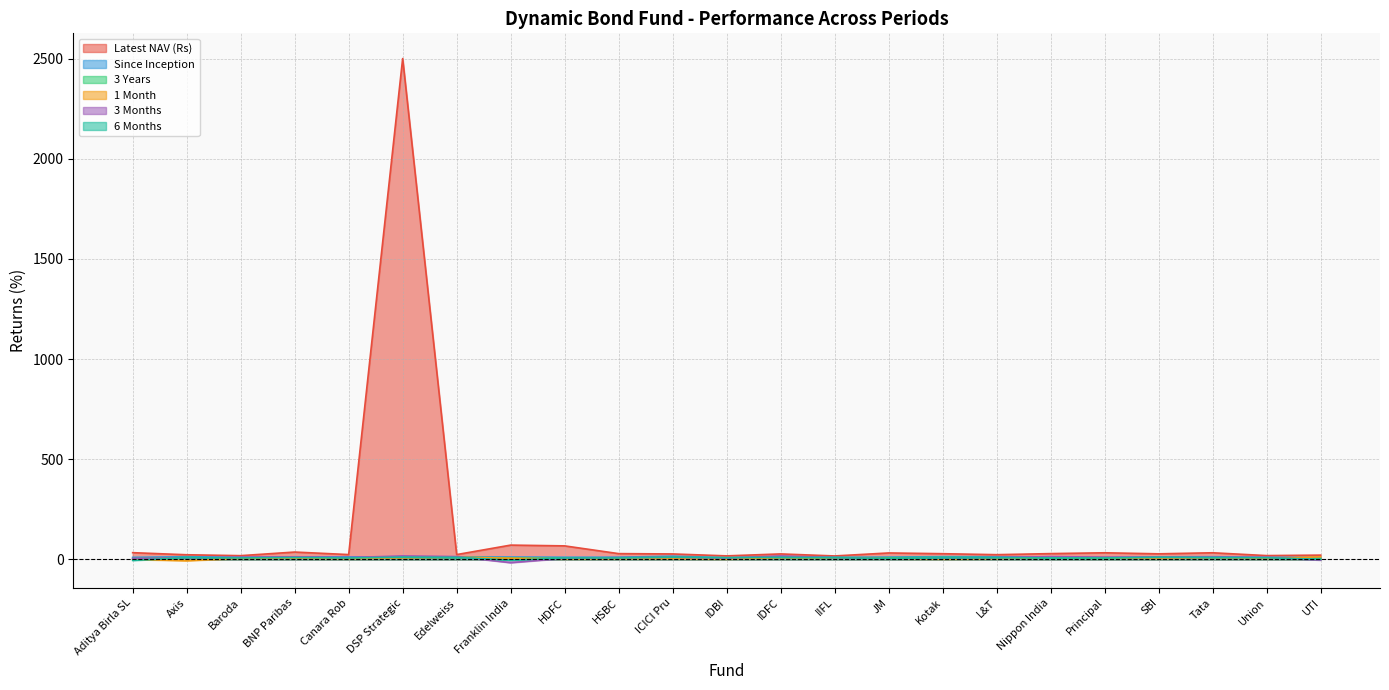

Where is the first local maximum for Latest NAV (Rs)?

BNP Paribas